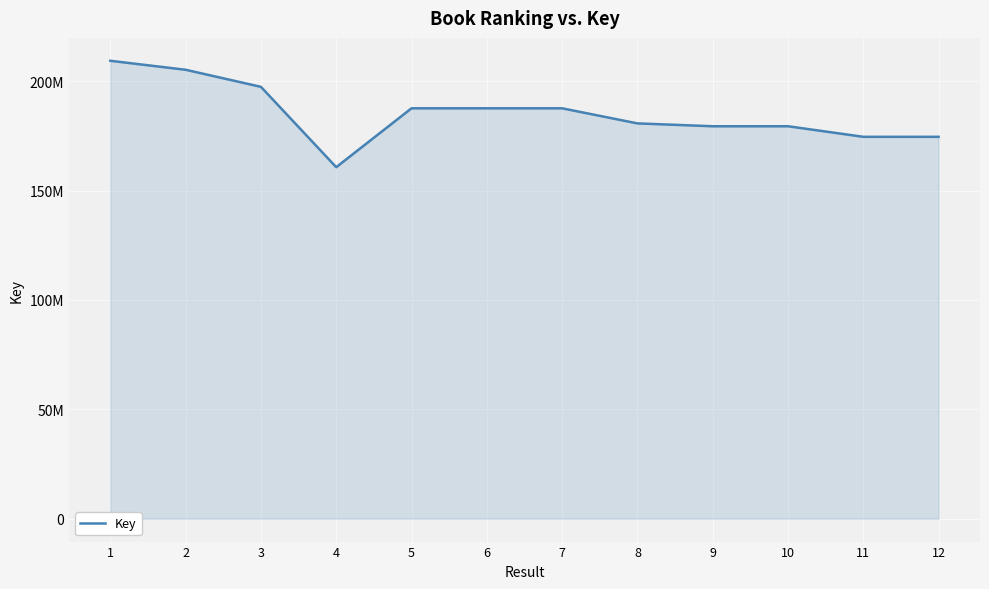

True or false: the data shows 49962112 at 10.

False